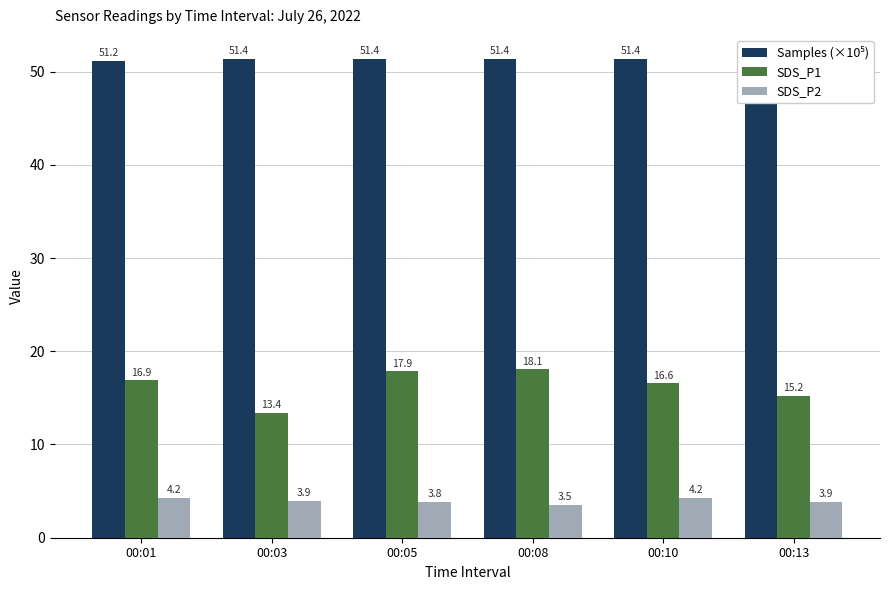

Count the number of data series in this chart.

3